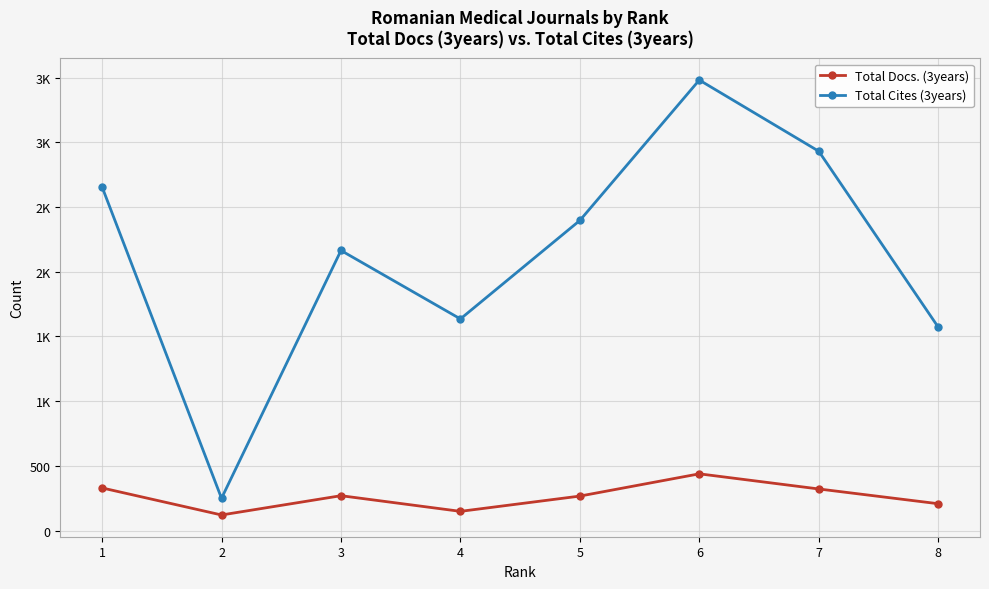

What is the value of the Total Docs. (3years) point at the 3rd from the left?

269